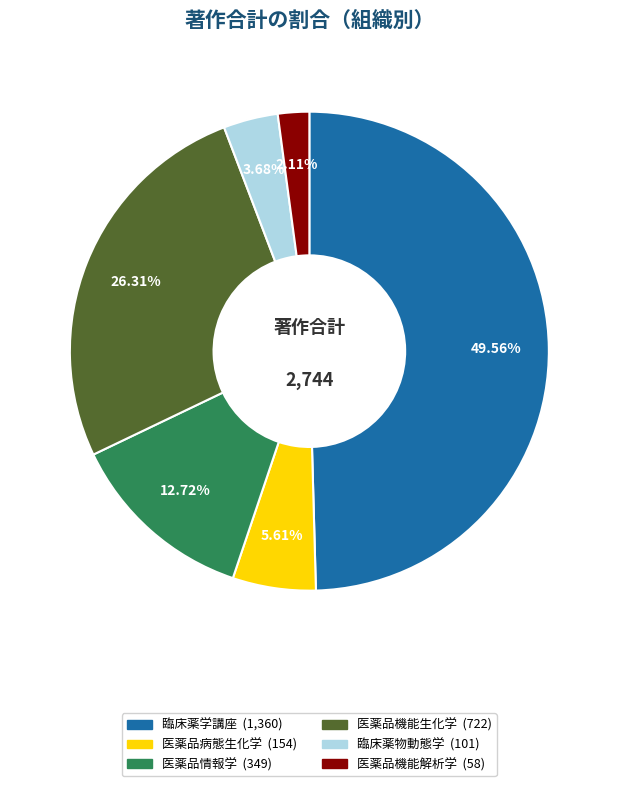

Which slice is the smallest?

医薬品機能解析学